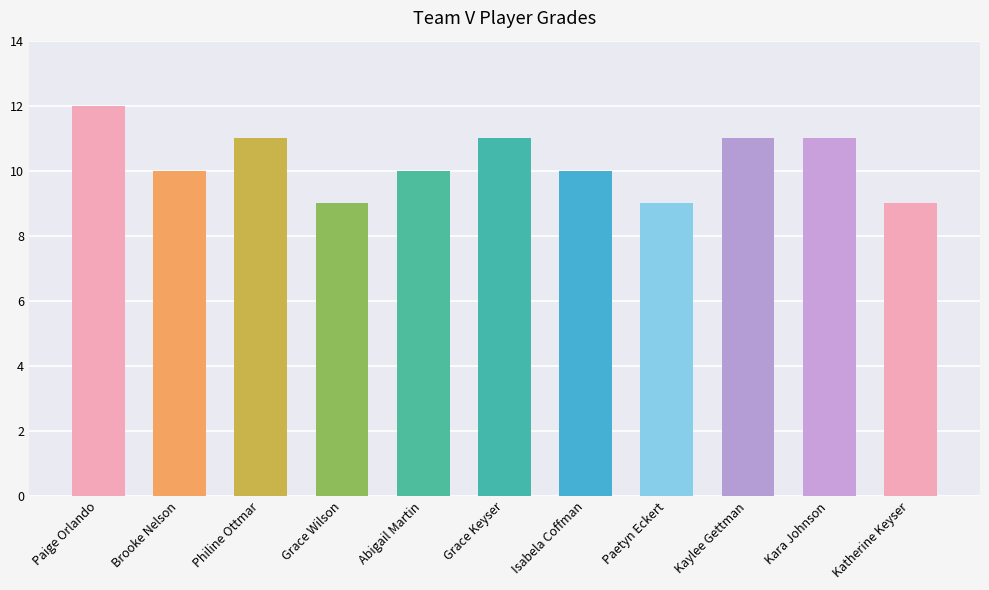

Is it true that the value at Brooke Nelson is 17?

False